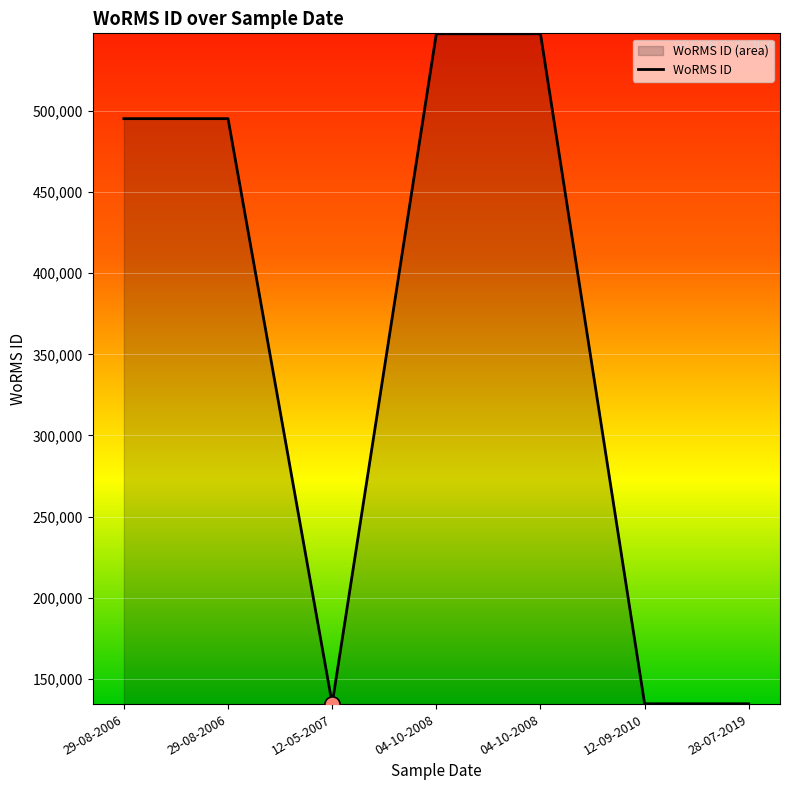

Approximately how many times larger is the value at 29-08-2006 compared to 12-05-2007?

3.7